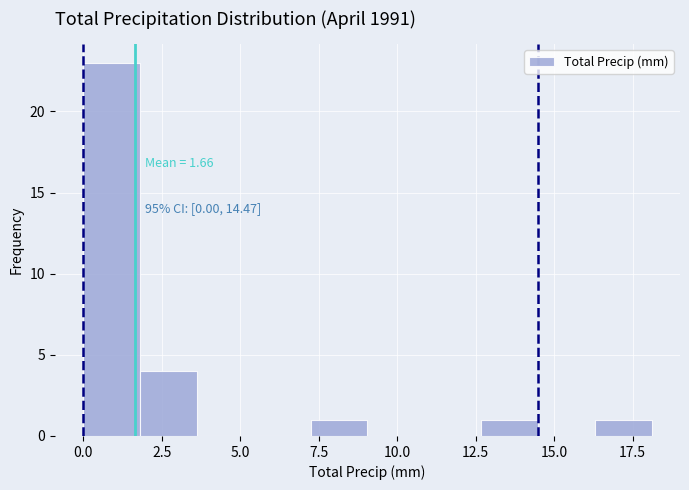

Read against the x-axis, roughly where is the centre of the tallest bar?

1.0